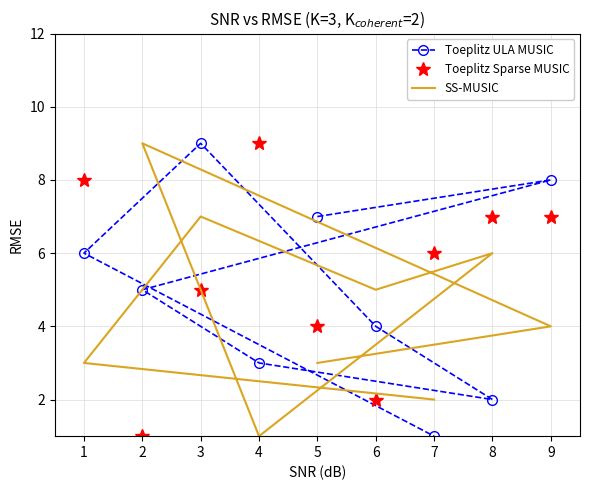

In Toeplitz Sparse MUSIC, how many points are higher than both neighbors (excluding endpoints)?

3